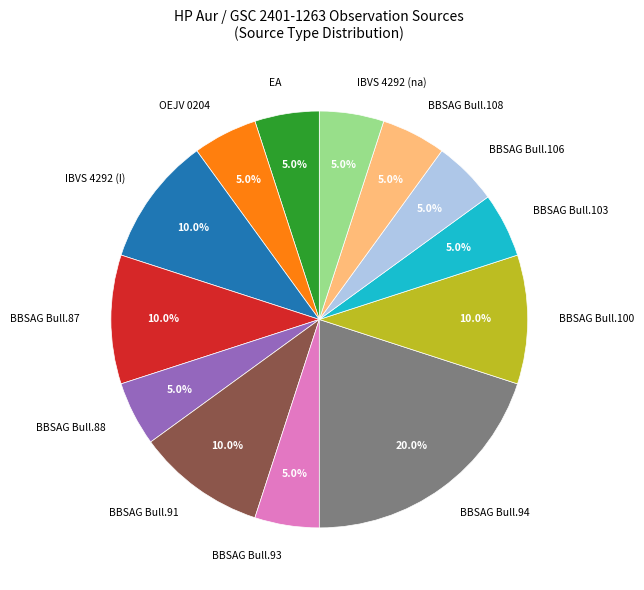

Between IBVS 4292 (na) and BBSAG Bull.100, which is larger?

BBSAG Bull.100